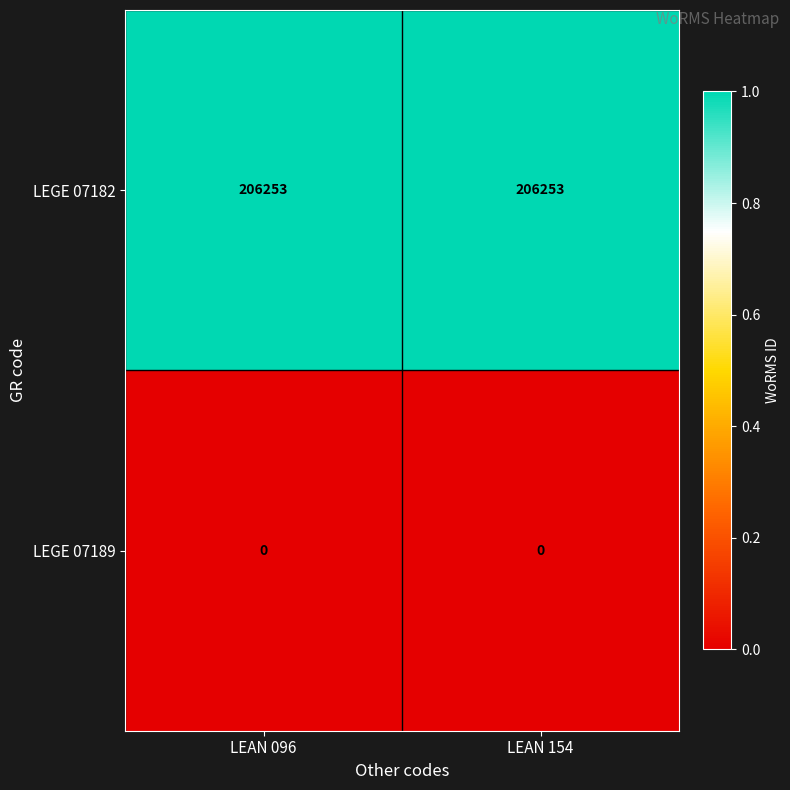

The LEGE 07182 series shows 206253 at LEAN 154. True or false?

True